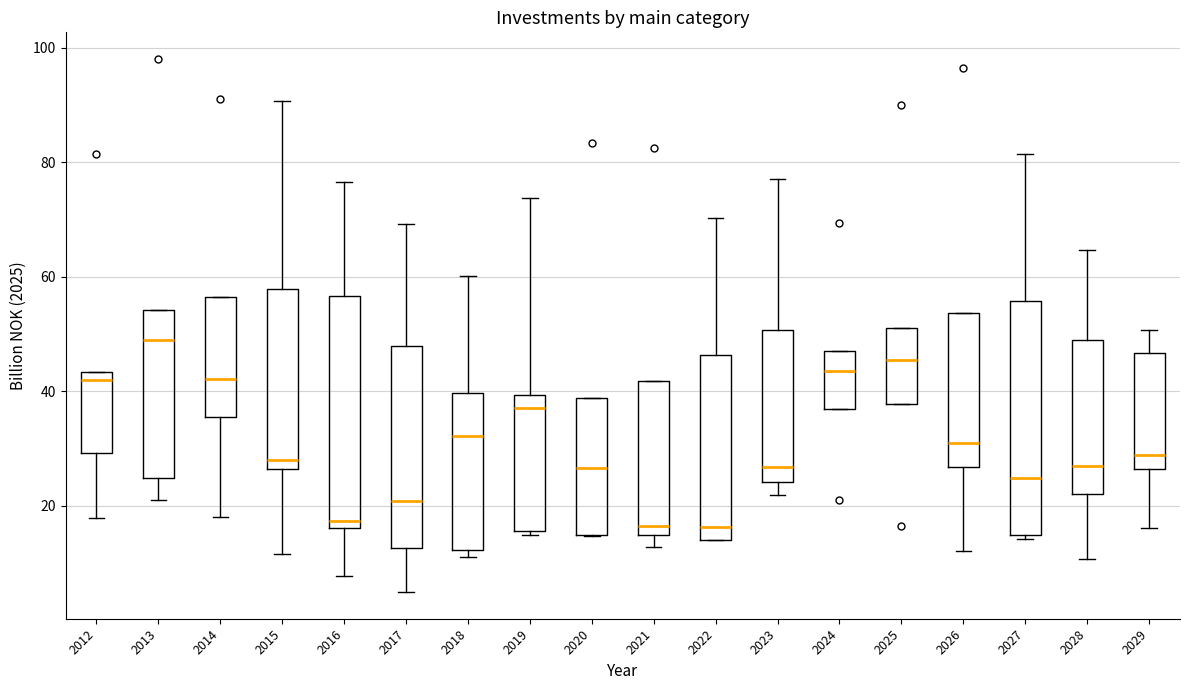

Reading left to right, transcribe this box plot: for each box, give where its median line is, the range the box spans, and where its two whiskers end, as read against the y-axis. The values are not printed on the chart, so give them approximately, as read against the axis.

2012: median 42, box 30 to 44, whiskers 18 to 44
2013: median 50, box 24 to 54, whiskers 20 to 54
2014: median 42, box 36 to 56, whiskers 18 to 56
2015: median 28, box 26 to 58, whiskers 12 to 90
2016: median 18, box 16 to 56, whiskers 8 to 76
2017: median 20, box 12 to 48, whiskers 4 to 70
2018: median 32, box 12 to 40, whiskers 12 (just below the box's lower edge) to 60
2019: median 38, box 16 to 40, whiskers 14 to 74
2020: median 26, box 14 to 38, whiskers 14 to 38
2021: median 16, box 14 to 42, whiskers 12 to 42
2022: median 16, box 14 to 46, whiskers 14 to 70
2023: median 26, box 24 to 50, whiskers 22 to 78
2024: median 44, box 36 to 48, whiskers 36 to 48
2025: median 46, box 38 to 52, whiskers 38 to 52
2026: median 32, box 26 to 54, whiskers 12 to 54
2027: median 24, box 14 to 56, whiskers 14 (just below the box's lower edge) to 82
2028: median 26, box 22 to 48, whiskers 10 to 64
2029: median 28, box 26 to 46, whiskers 16 to 50